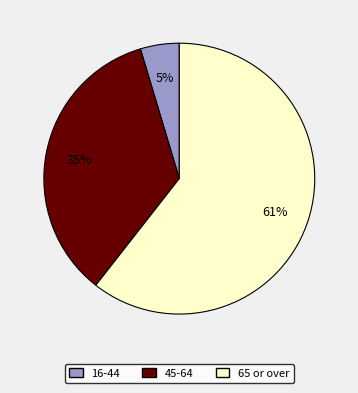

How many segments does this pie chart have?

3